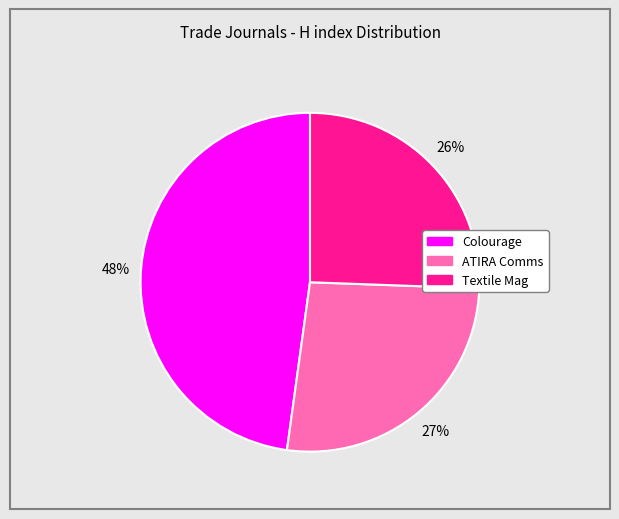

Is there any slice that represents more than half of the pie?

No